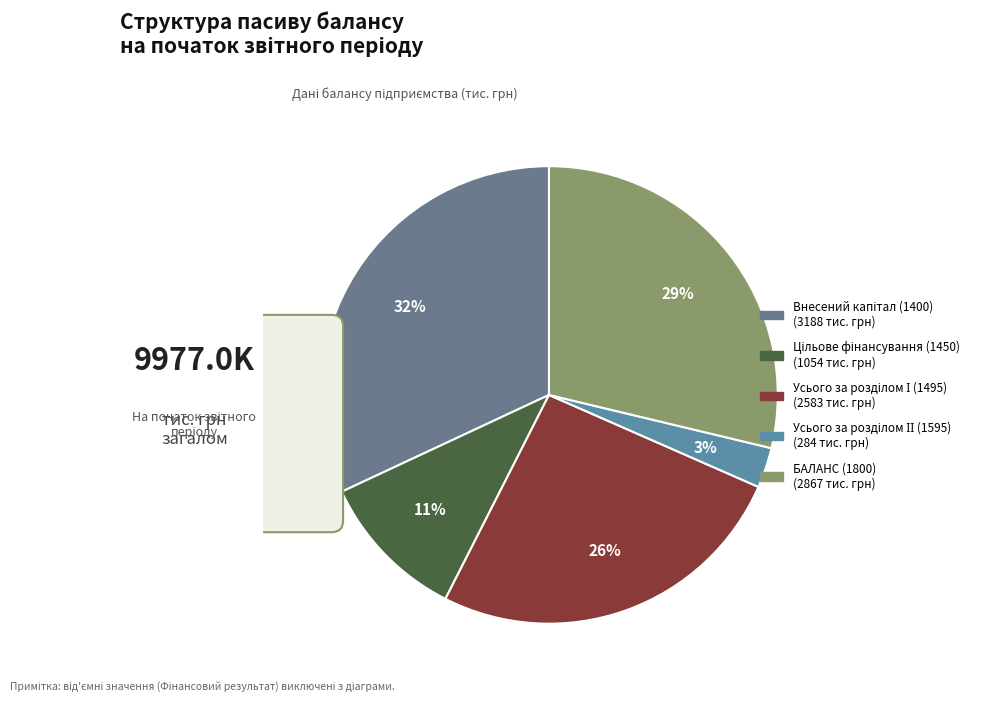

The БАЛАНС (1800) slice represents 42% of the pie. True or false?

False